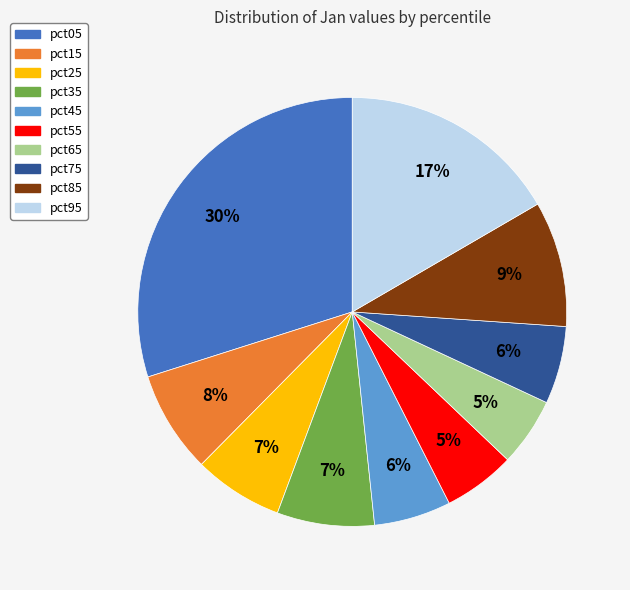

To the nearest percent, what percentage of the pie is pct75?

6%